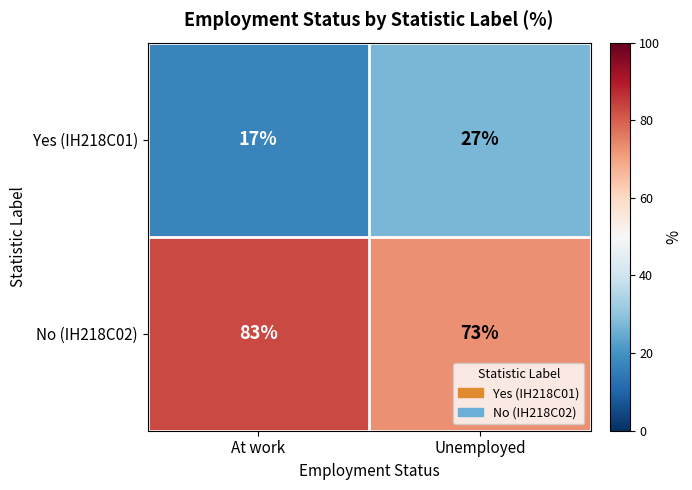

Reading left to right, transcribe all the data shown in this chart.

Yes (IH218C01): 17	27
No (IH218C02): 83	73